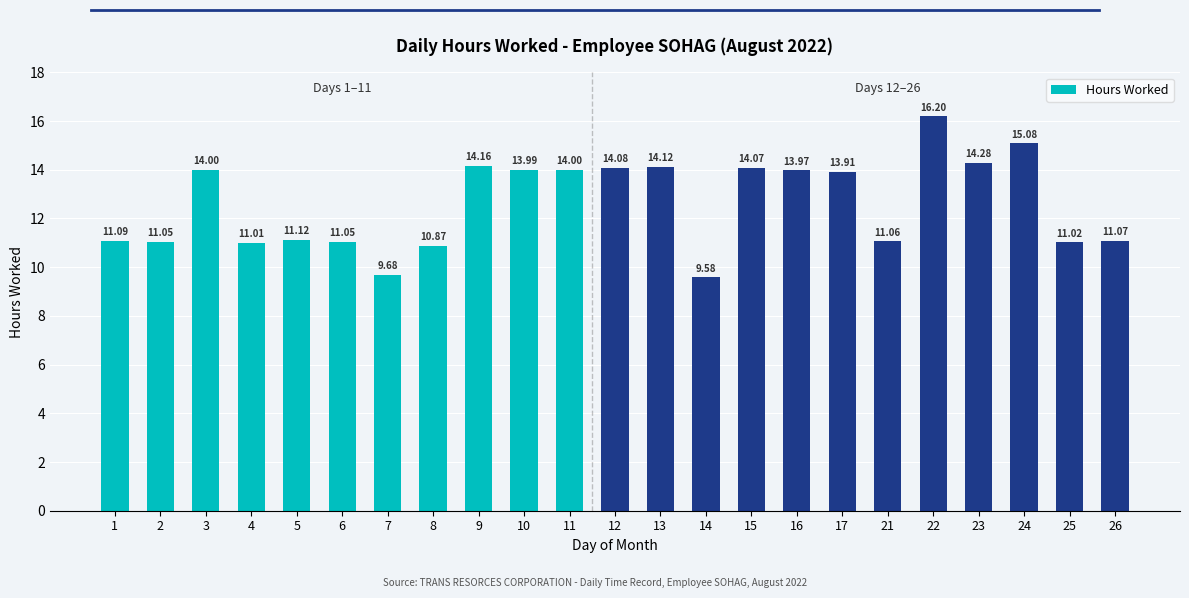

What is the difference between the values at 25 and 3?

3.0